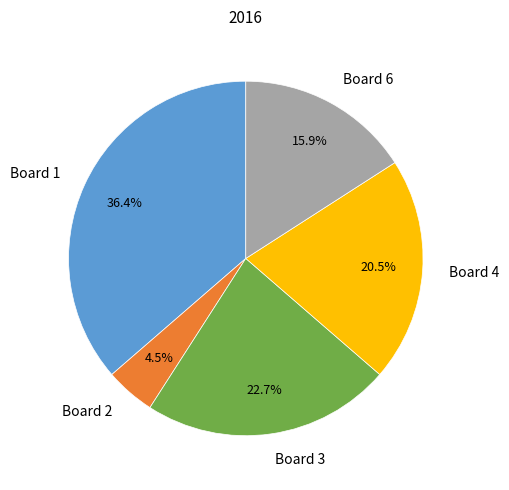

Which has a higher value, Board 2 or Board 1?

Board 1